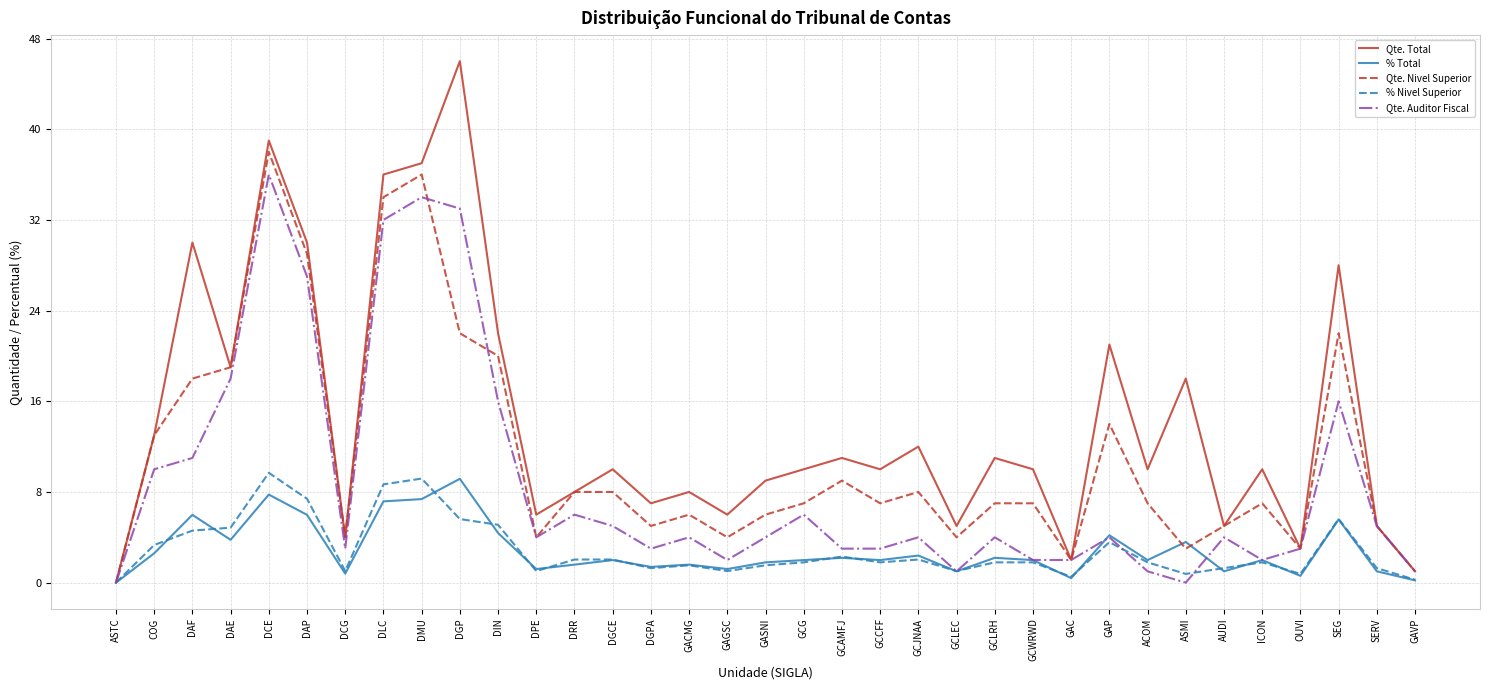

Which series has the largest range (max minus min)?

Qte. Total